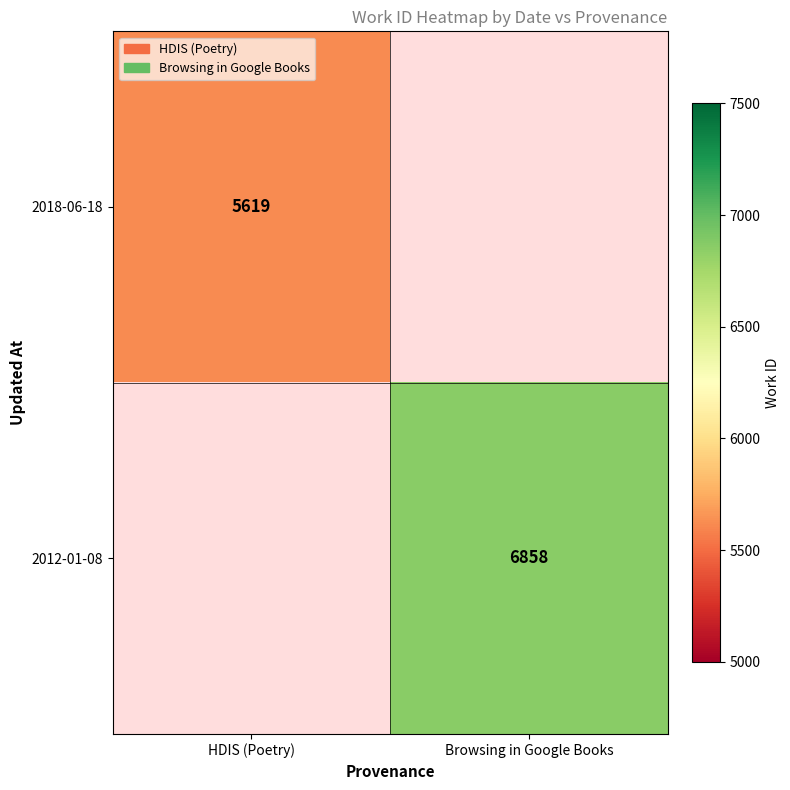

True or false: 2018-06-18 has a value of 2537 at HDIS (Poetry).

False